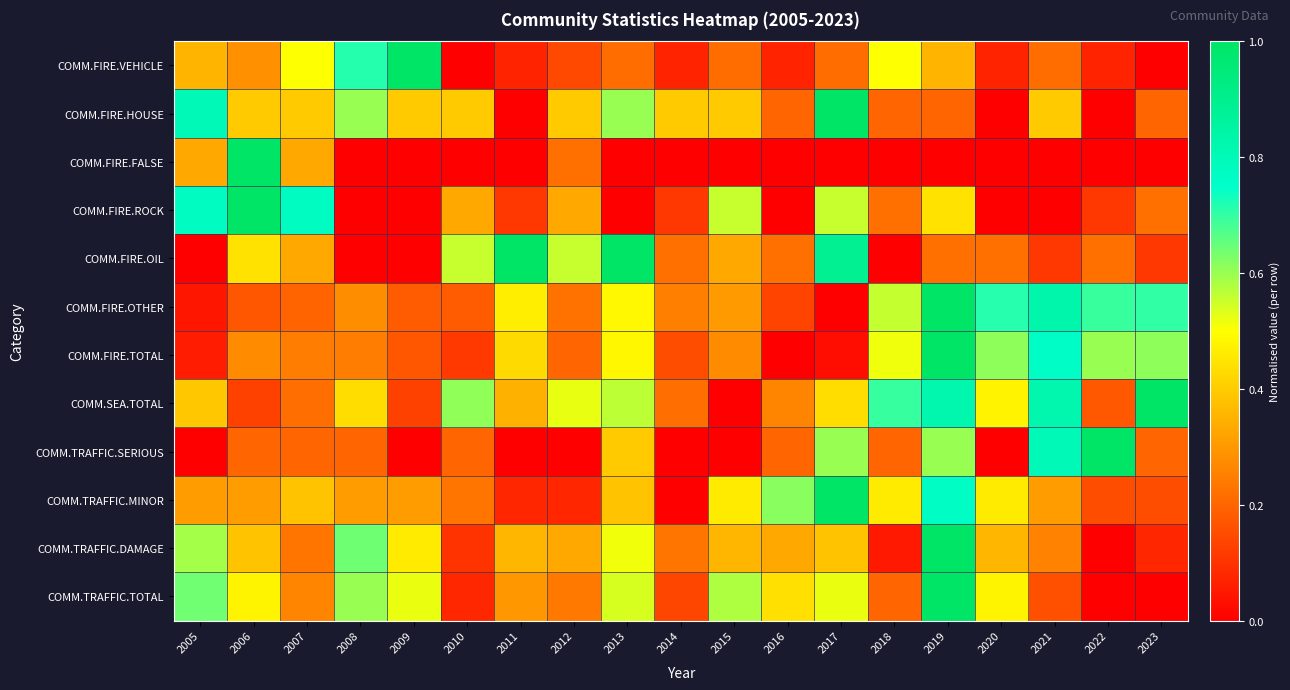

What is the spread (max minus min) of values at 2006?

0.9